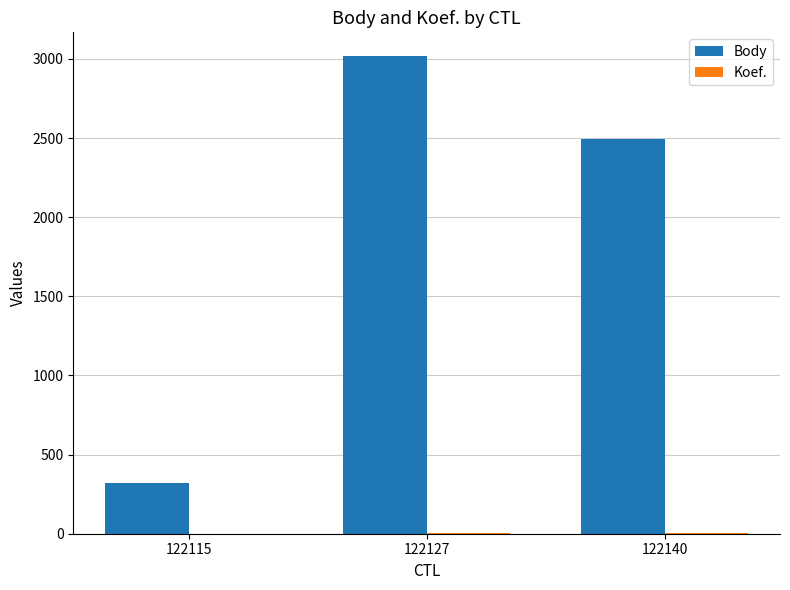

Which series changed the most between 122115 and 122127?

Body